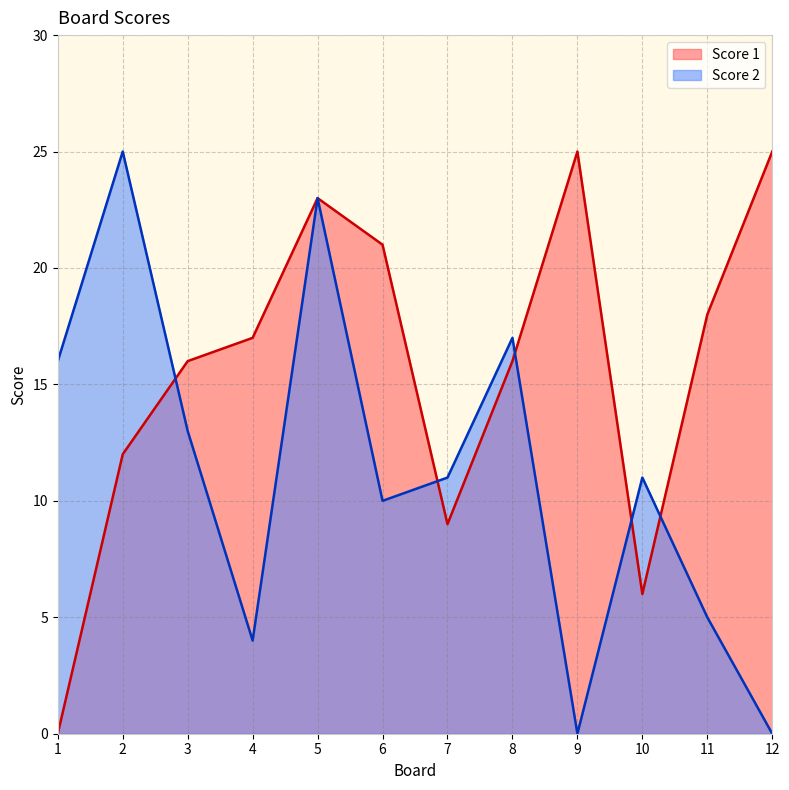

After their last crossing, which series has the higher values: Score 1 or Score 2?

Score 1